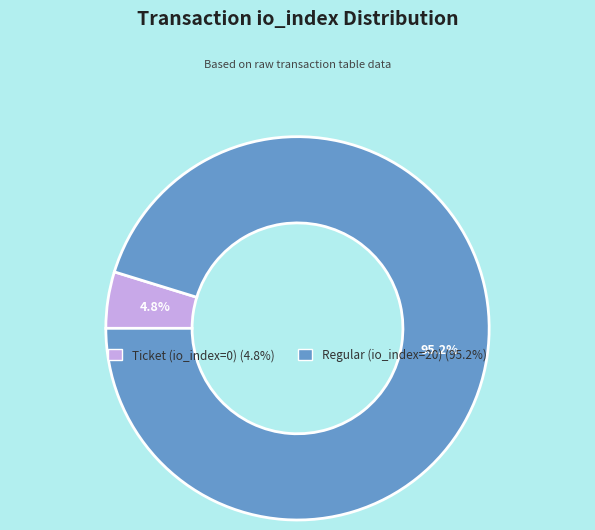

Which slice is the smallest?

Ticket (io_index=0)